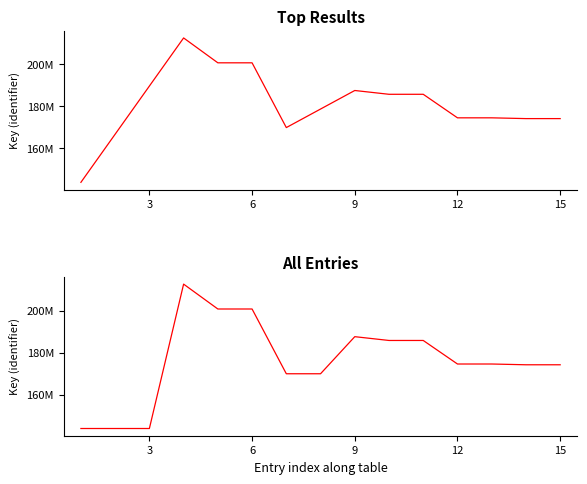

Reading right to left, what are all the values shown in this chart?

174179911	174179783	174548183	174548088	185771993	185771483	187581024	169899030	169899030	200778536	200778058	212639797	143795640	143795640	143795640